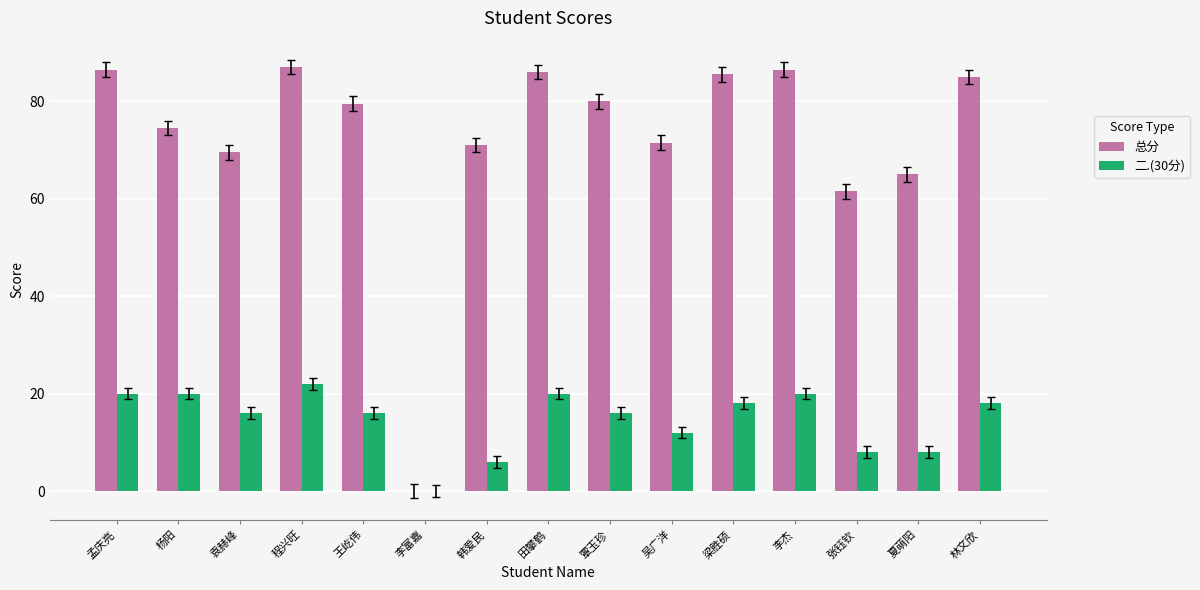

Reading left to right, transcribe all the data shown in this chart.

总分: 孟庆亮=86.5	杨阳=74.5	袁赫峰=69.5	程兴旺=87.0	王屹伟=79.5	李富嘉=0.0	韩爱民=71.0	田攀鹤=86.0	覃玉珍=80.0	吴广洋=71.5	梁胜硕=85.5	李杰=86.5	张钰钦=61.5	夏萌阳=65.0	林文欣=85.0
二.(30分): 孟庆亮=20.0	杨阳=20.0	袁赫峰=16.0	程兴旺=22.0	王屹伟=16.0	李富嘉=0.0	韩爱民=6.0	田攀鹤=20.0	覃玉珍=16.0	吴广洋=12.0	梁胜硕=18.0	李杰=20.0	张钰钦=8.0	夏萌阳=8.0	林文欣=18.0